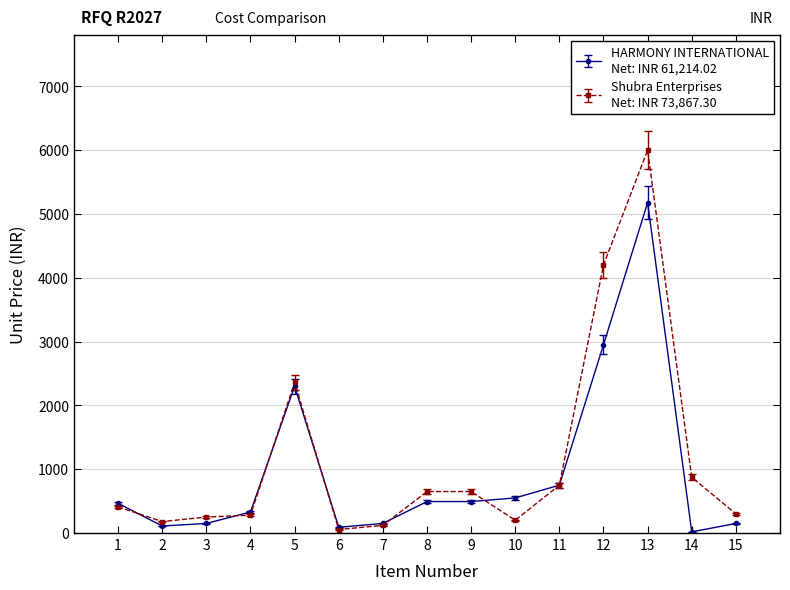

At which category is the sum across all series the highest?

13